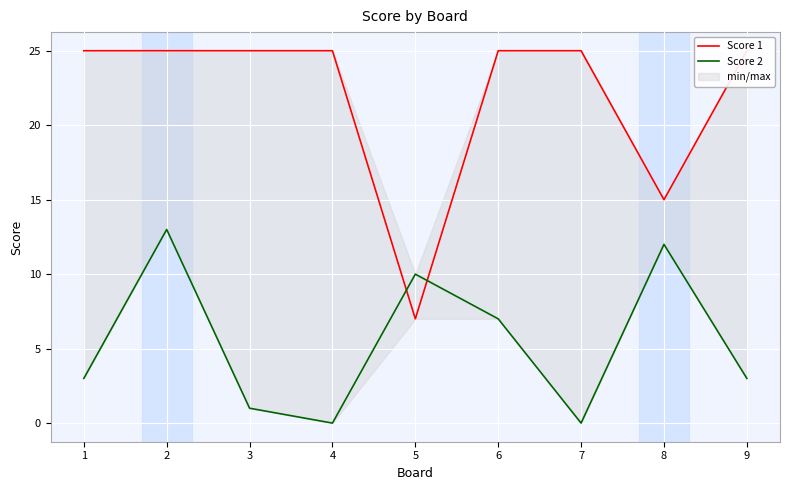

How many interior local valleys does the Score 1 series have?

2